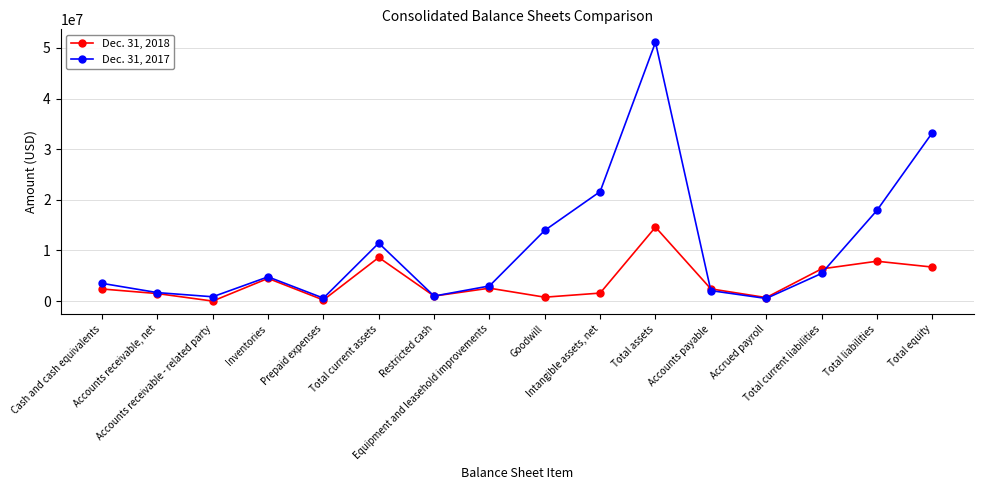

Which series has the widest spread of values?

Dec. 31, 2017